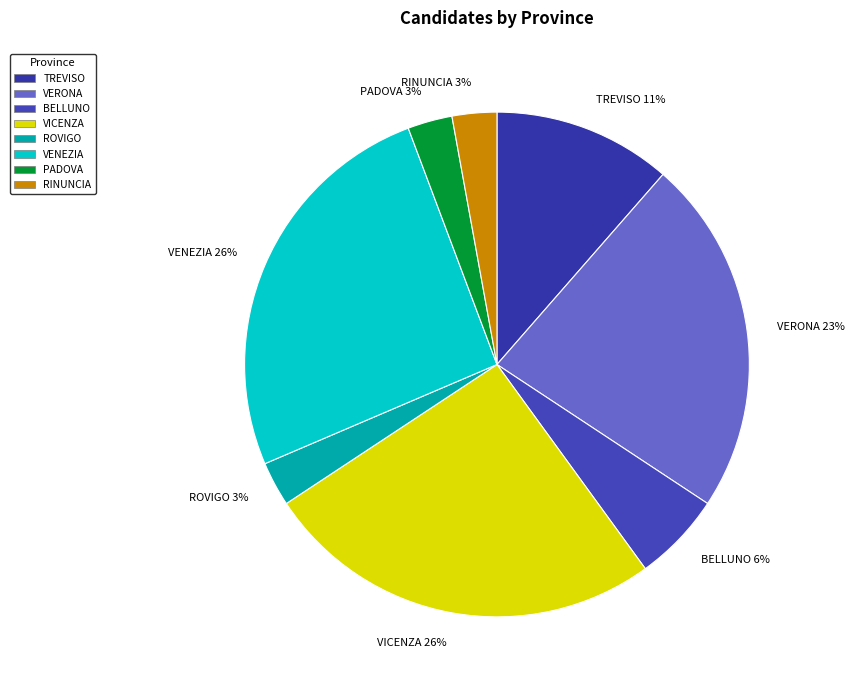

Is there any slice that represents more than half of the pie?

No